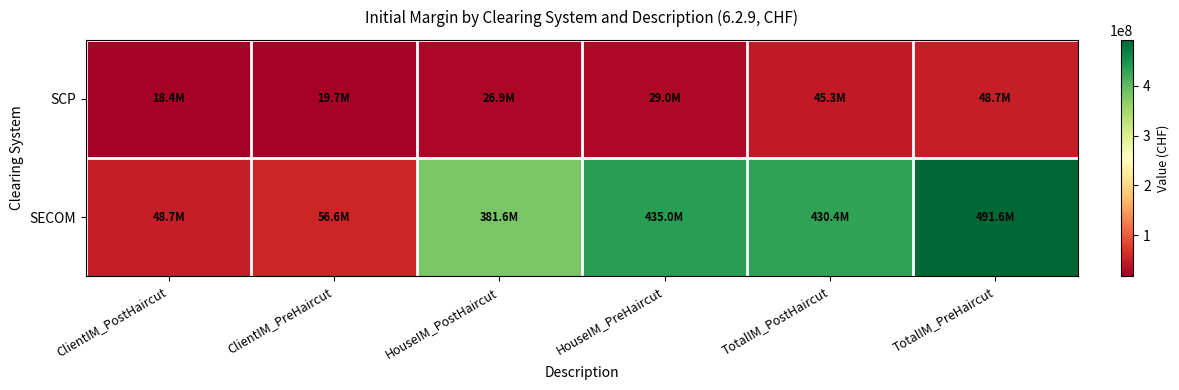

How many series are shown in this chart?

2